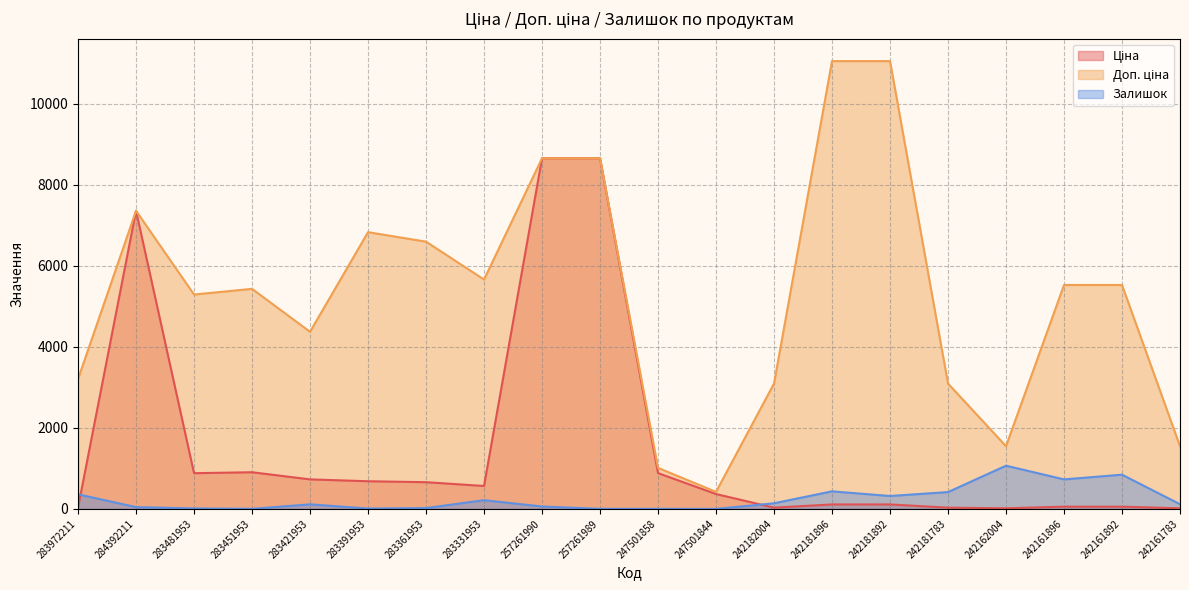

What is the sum of all Ціна values?

30806.4